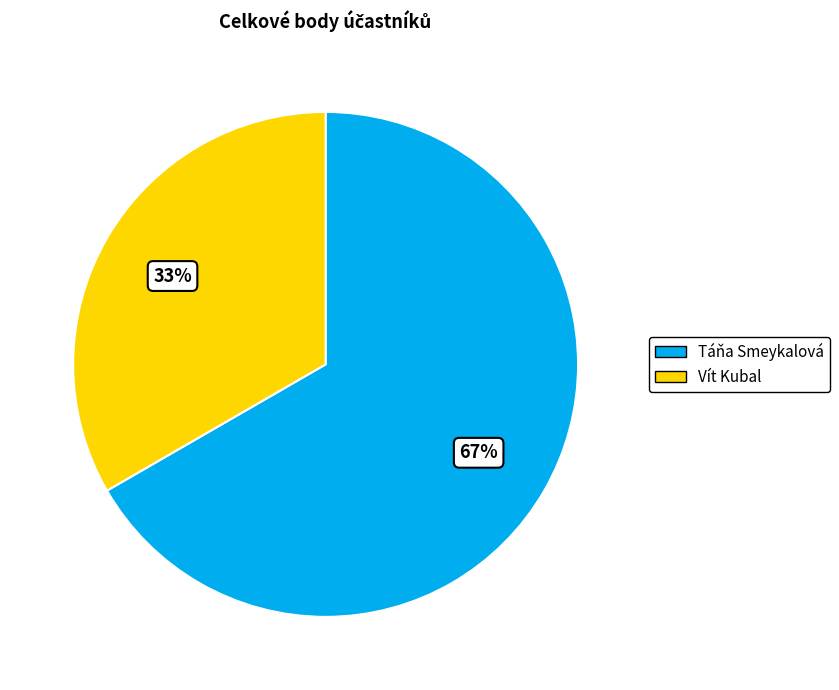

Which has a higher value, Táňa Smeykalová or Vít Kubal?

Táňa Smeykalová